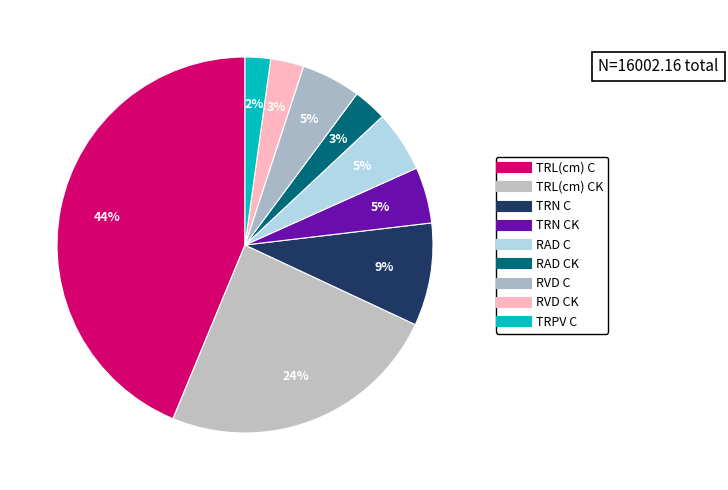

Which slice is the largest?

TRL(cm) C